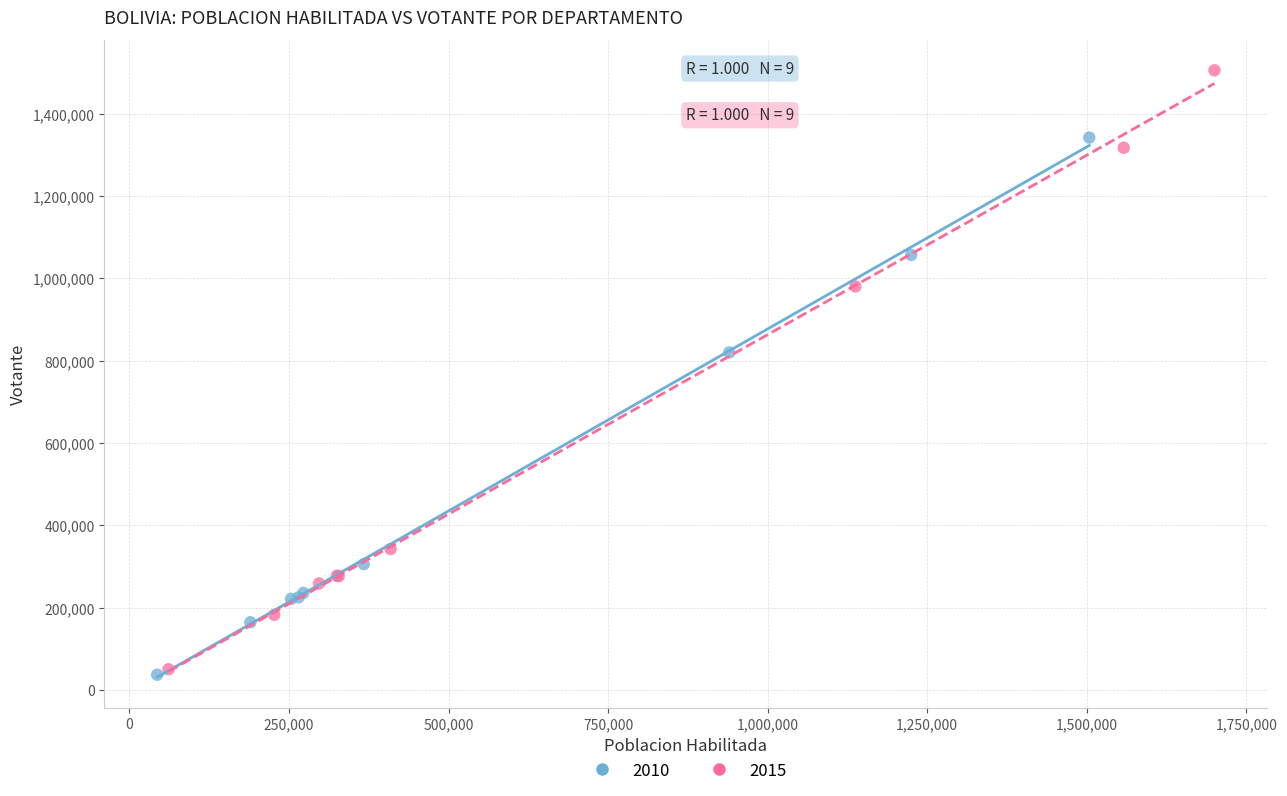

What are all the series names shown in the legend?

2010, 2015